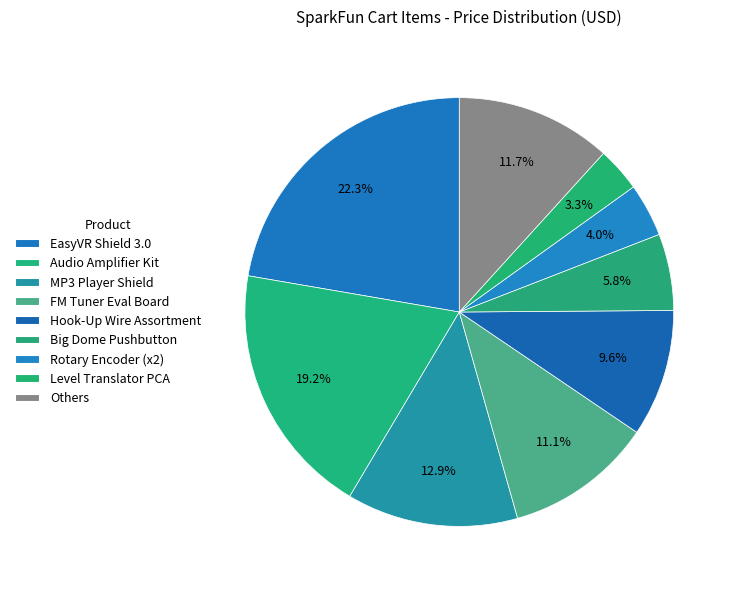

Is there a majority slice in this chart?

No